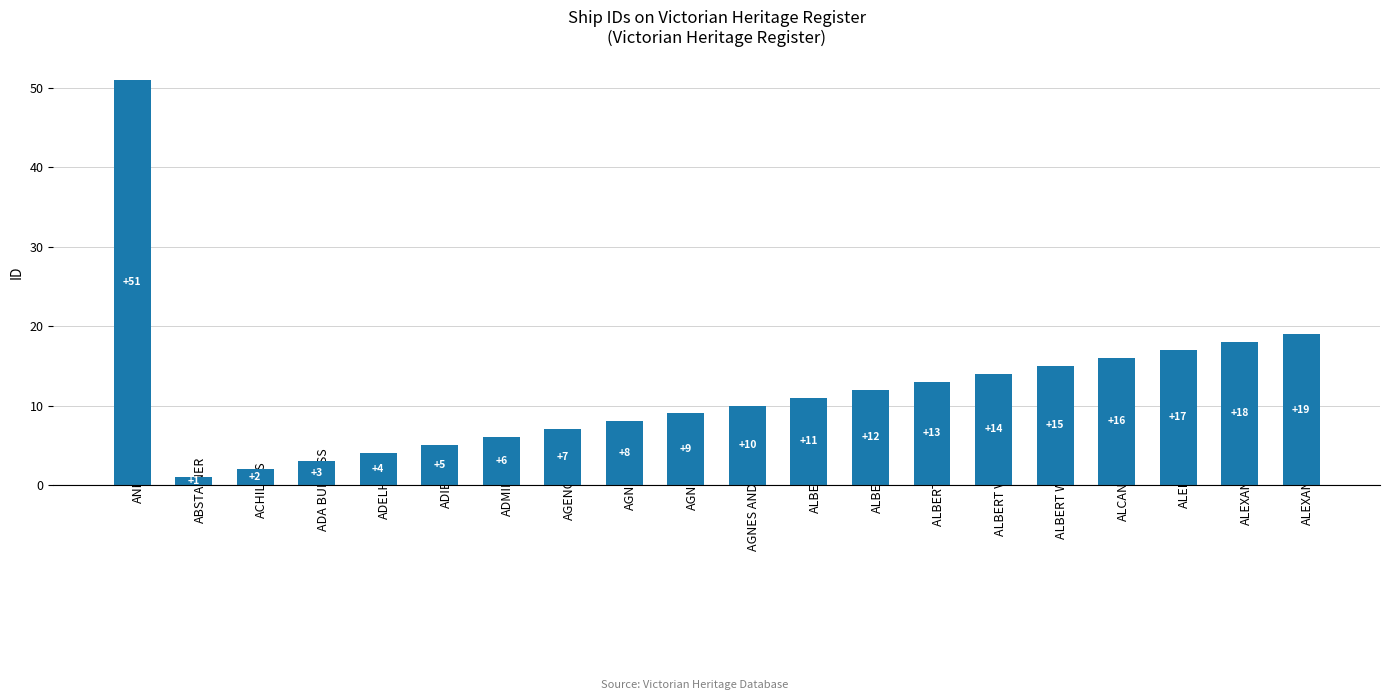

Reading left to right, transcribe all the data shown in this chart.

51	1	2	3	4	5	6	7	8	9	10	11	12	13	14	15	16	17	18	19